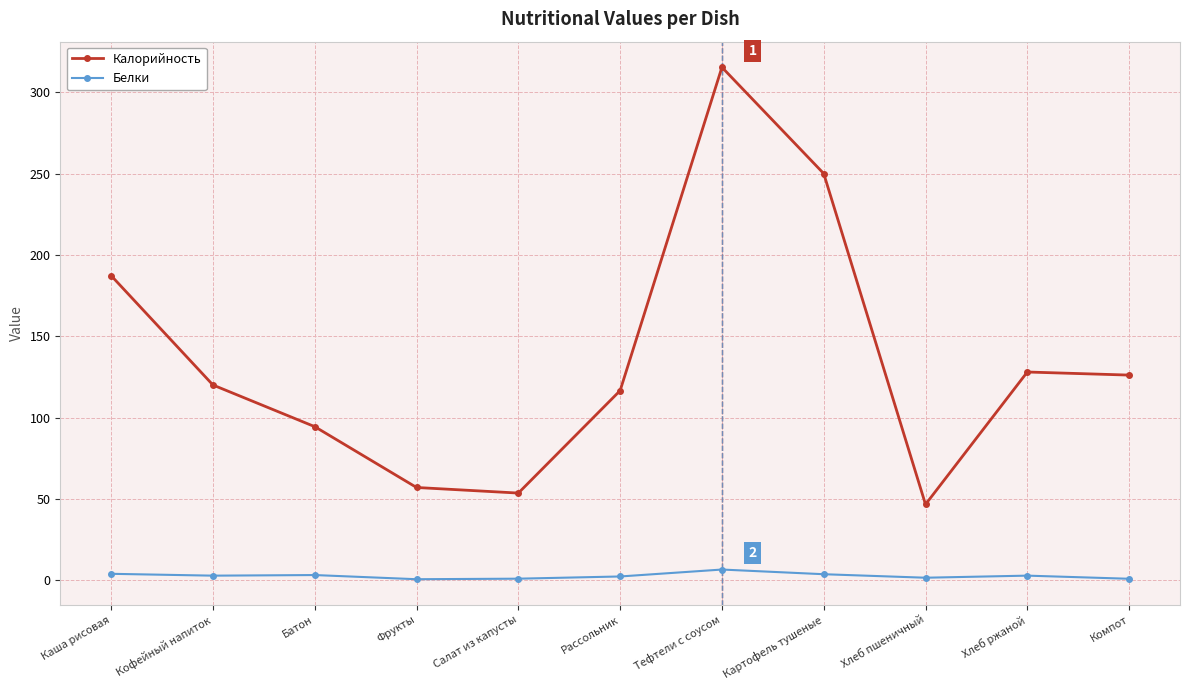

What is the difference between the Белки values at Батон and Рассольник?

0.9